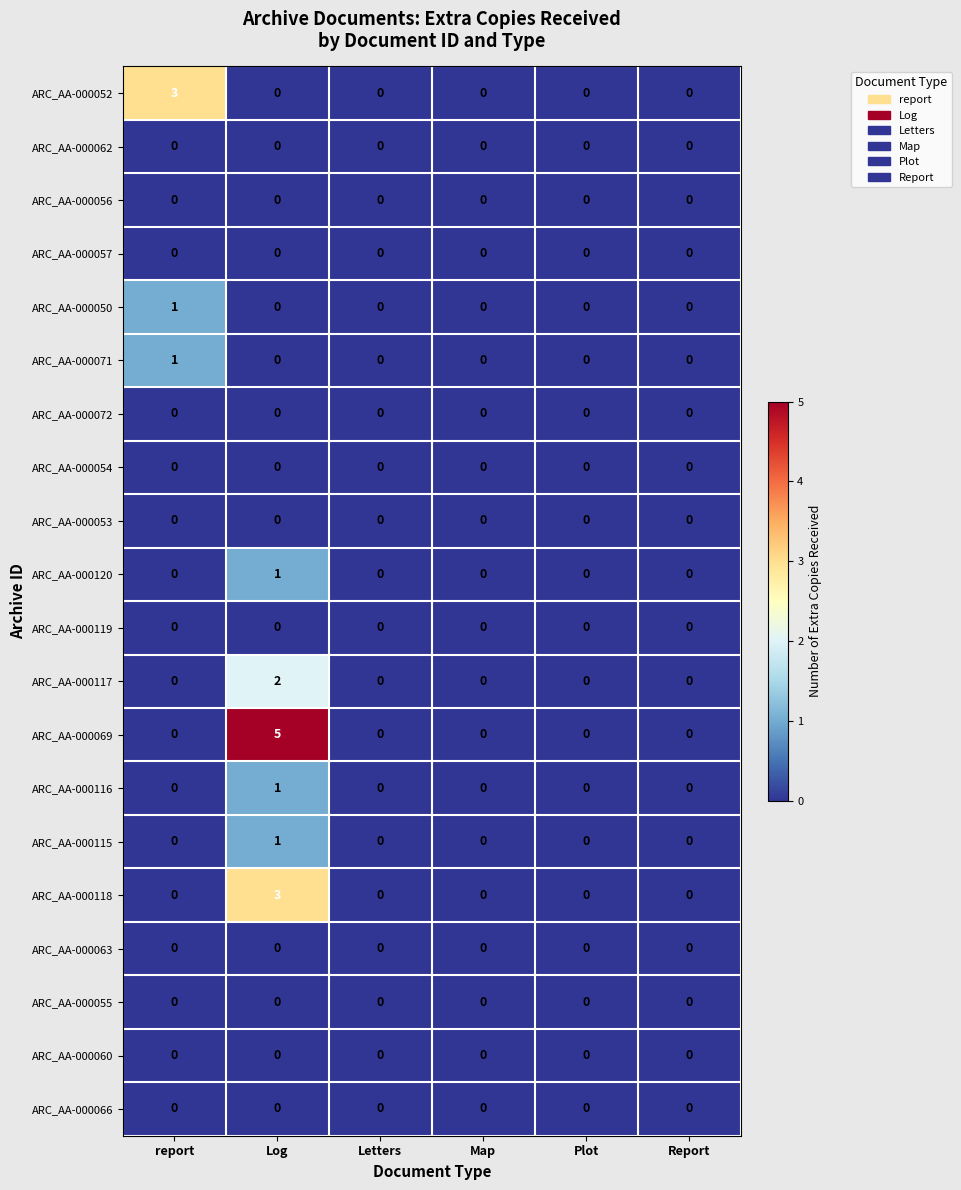

Which series has the largest range (max minus min)?

ARC_AA-000069